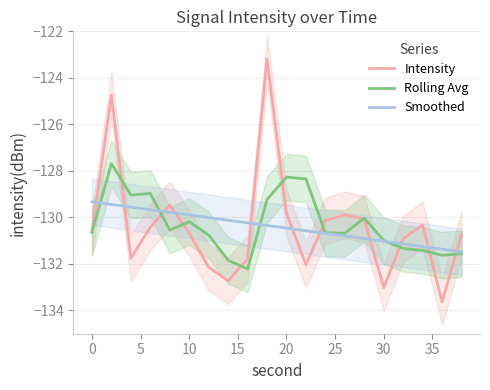

Is it true that Smoothed equals -204.8 at 30?

False